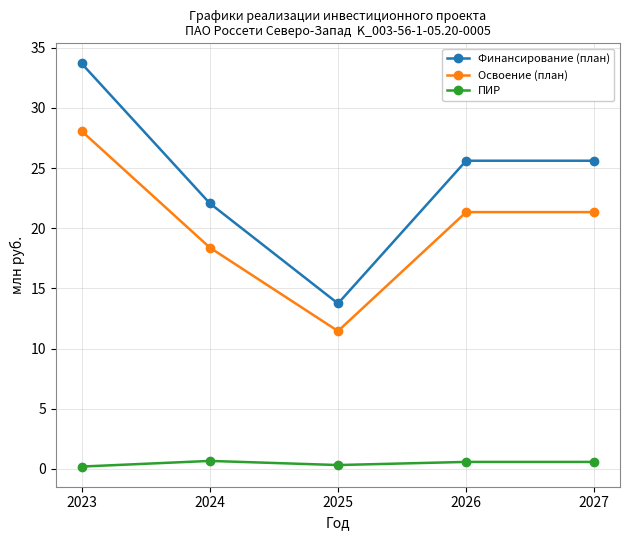

True or false: ПИР and Финансирование (план) cross at least once.

False